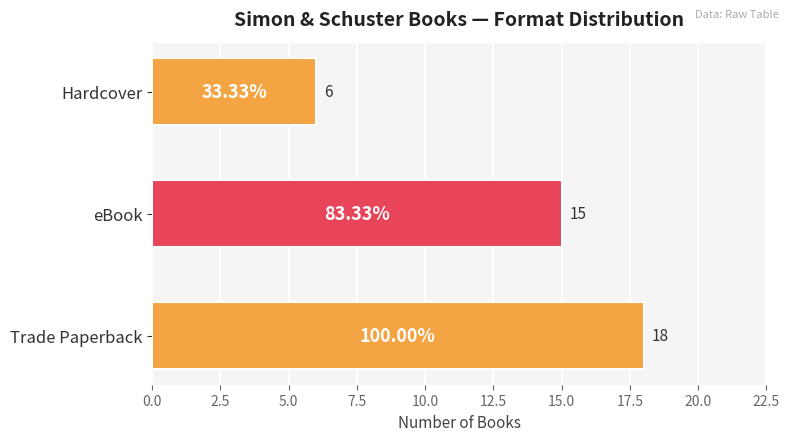

List the labels in order of value, largest first.

Trade Paperback, eBook, Hardcover